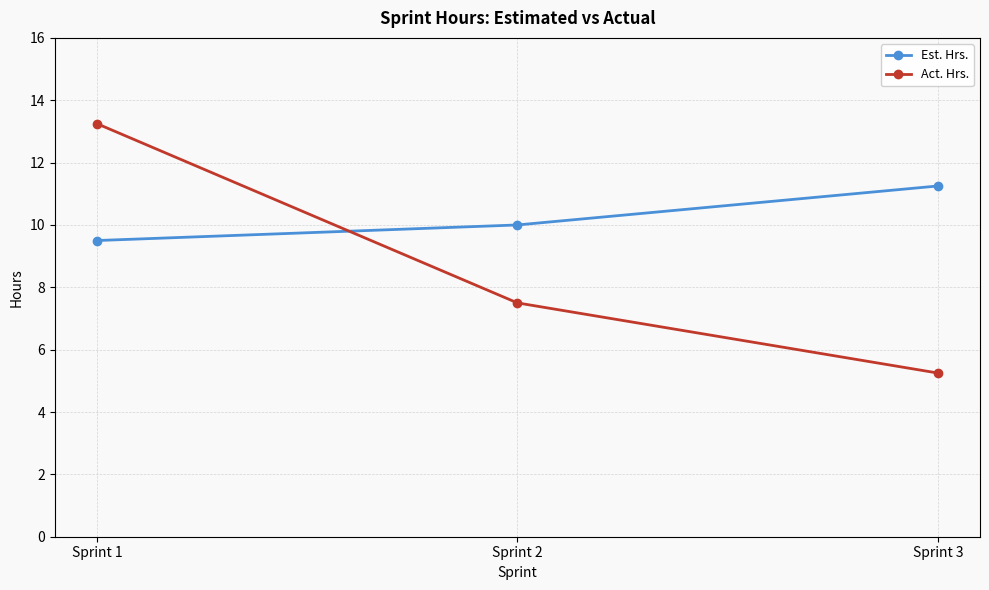

At which category is the sum across all series the highest?

Sprint 1